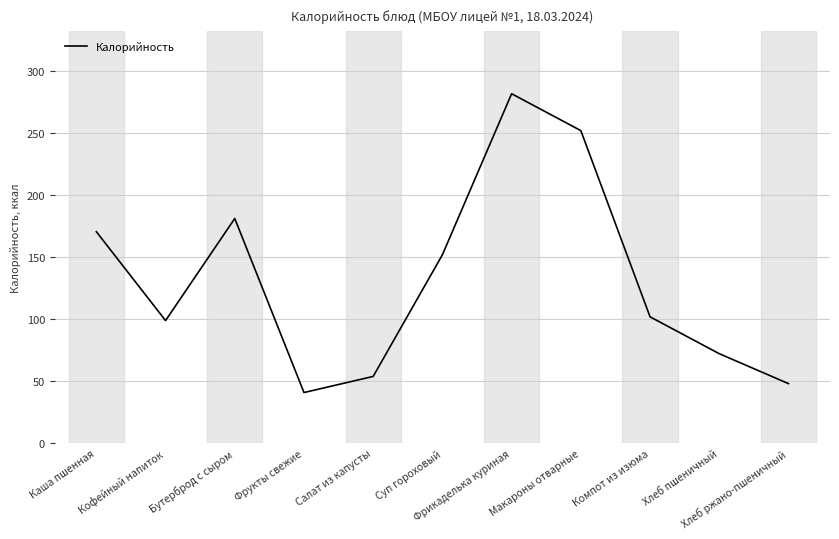

What is the sum of all values?

1454.0